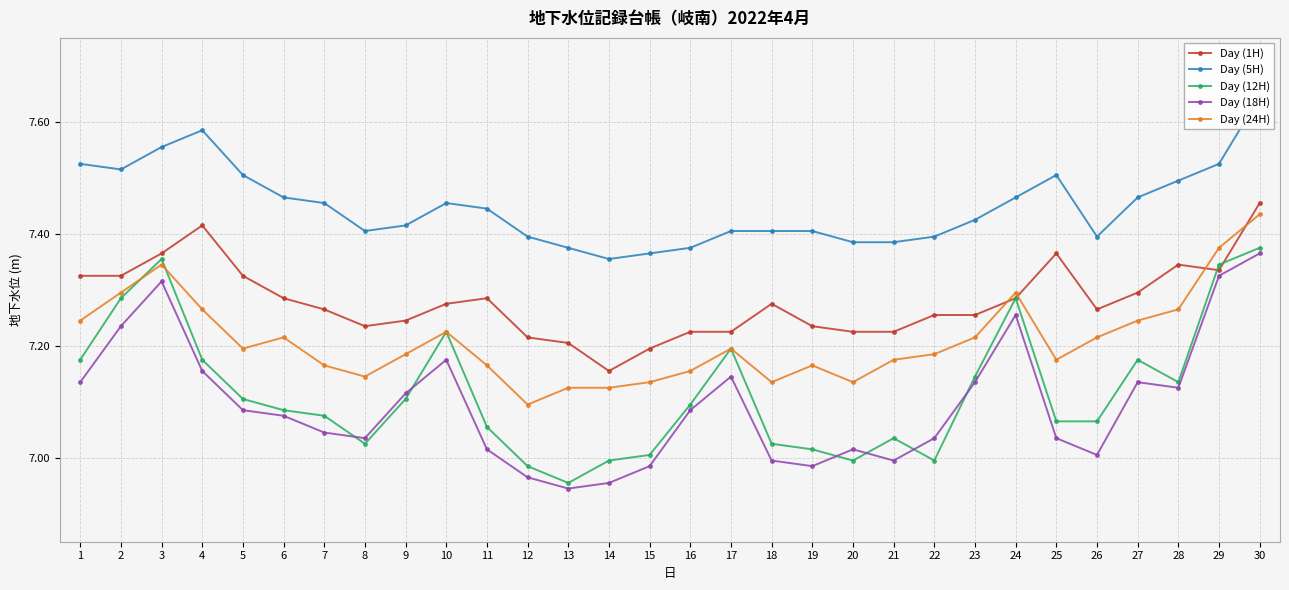

What is the difference between the maximum and second lowest values in the Day (18H) series?

0.4